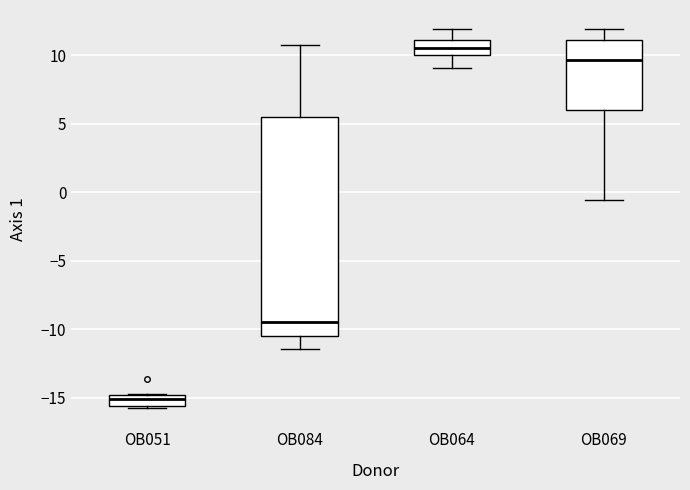

Which box's median line is the highest?

OB064